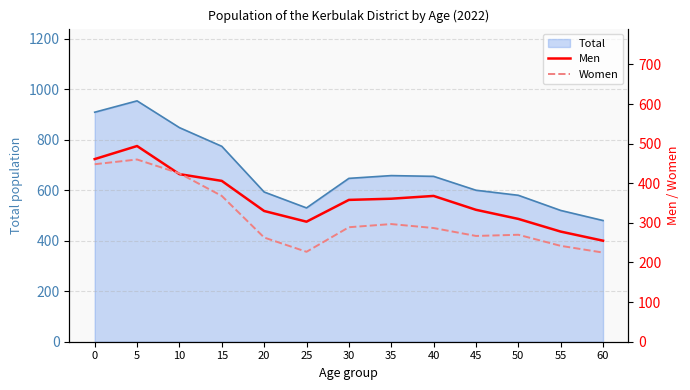

Where is Men nearest to the value 374?

40